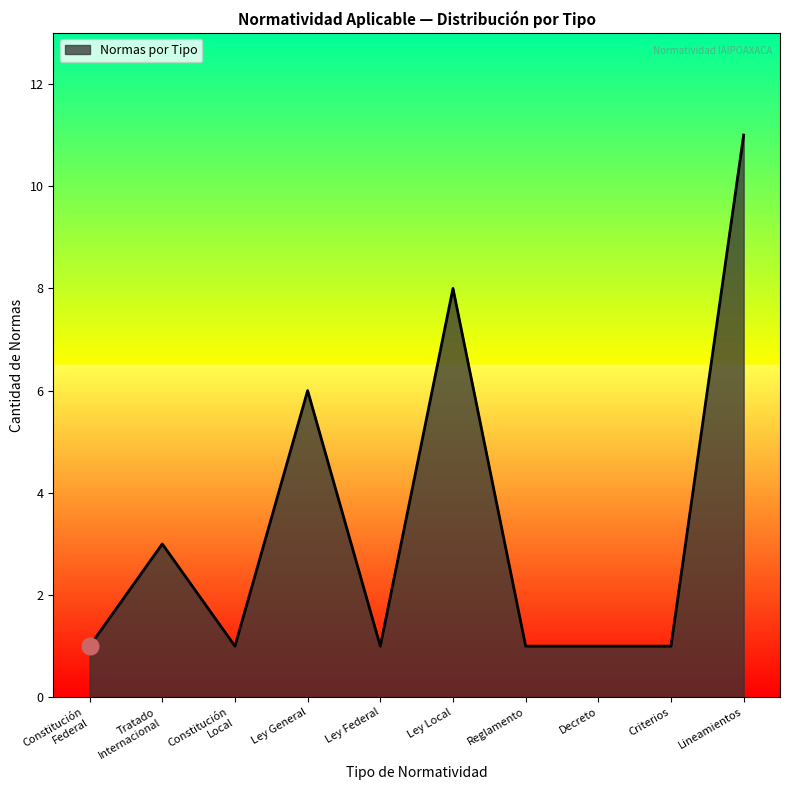

True or false: the data has more than 2 interior local peaks.

True